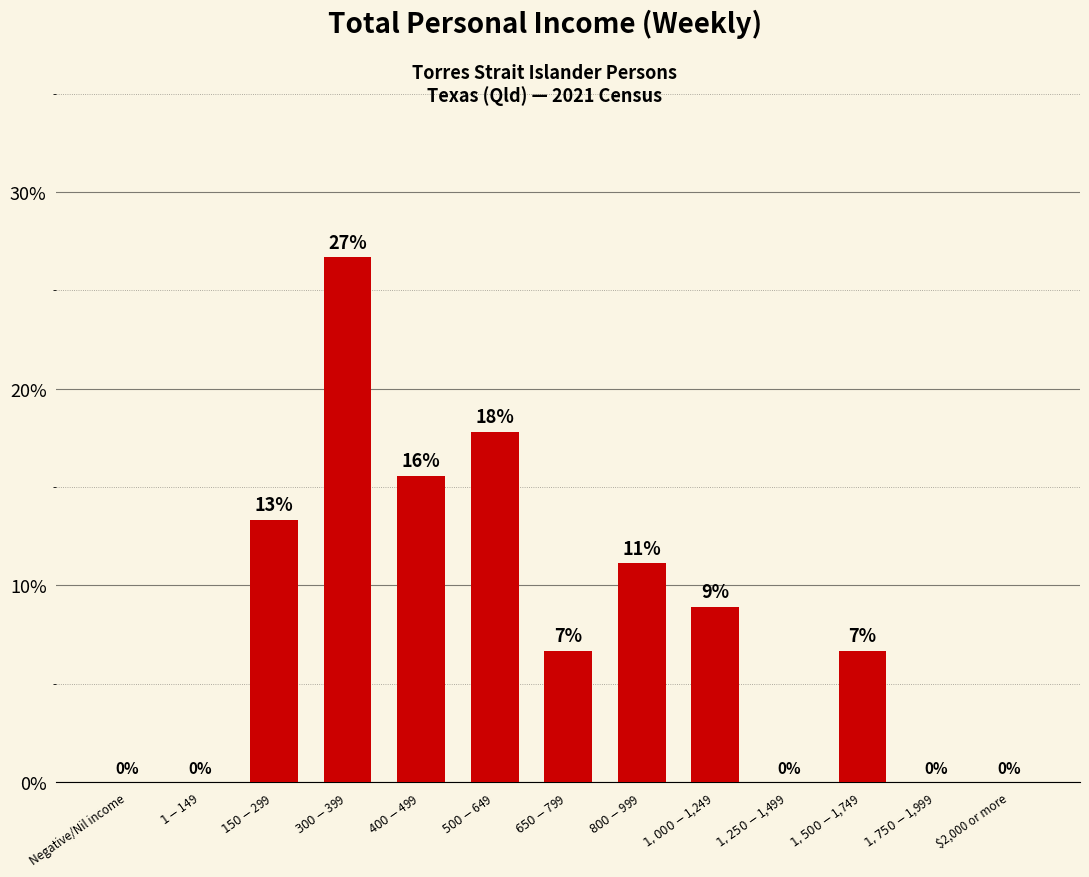

List the labels in order of value, largest first.

$300-$399, $500-$649, $400-$499, $150-$299, $800-$999, $1,000-$1,249, $650-$799, $1,500-$1,749, Negative/Nil income, $1-$149, $1,250-$1,499, $1,750-$1,999, $2,000 or more